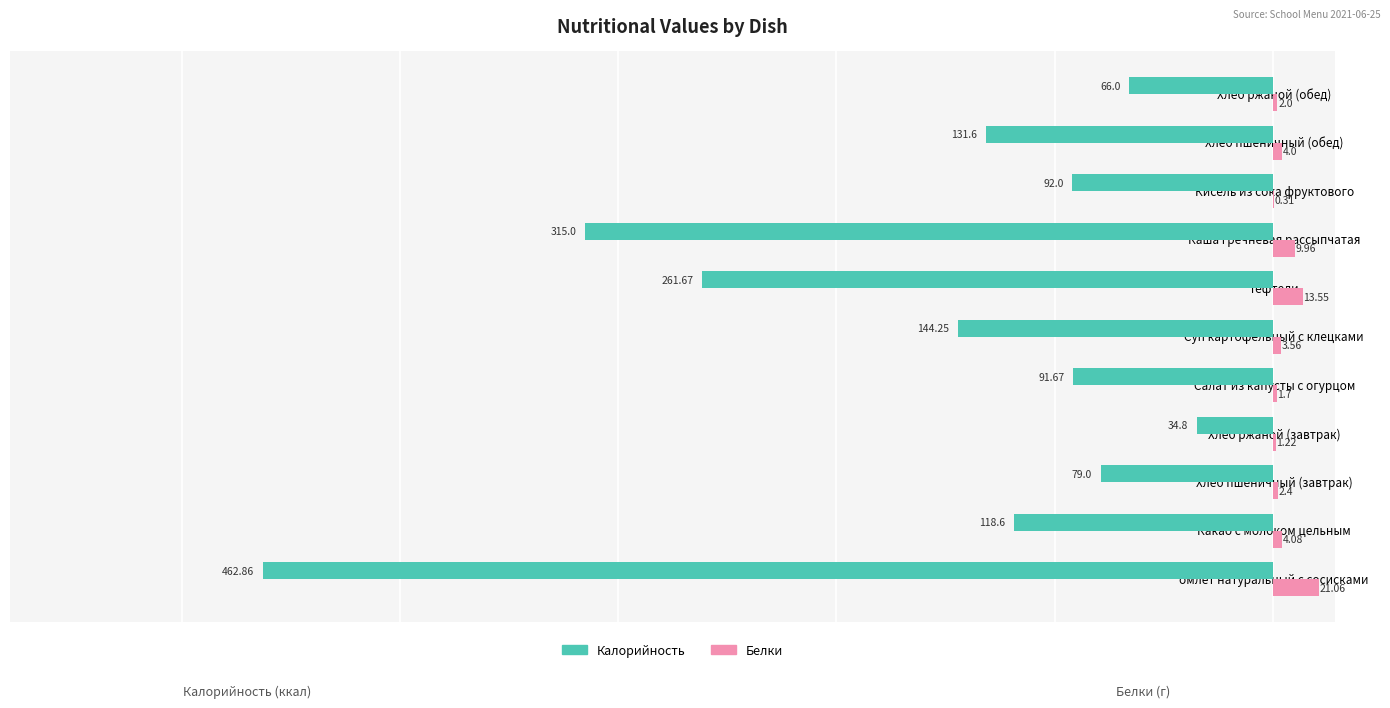

How many data points in Калорийность are above -118?

5